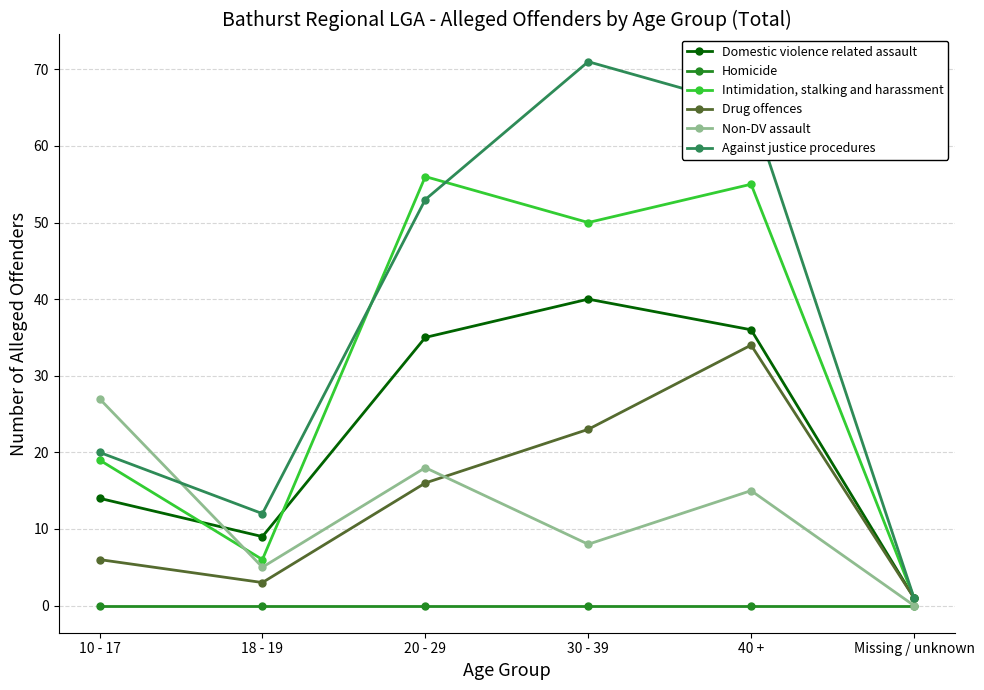

Where is Drug offences nearest to the value 17?

20 - 29